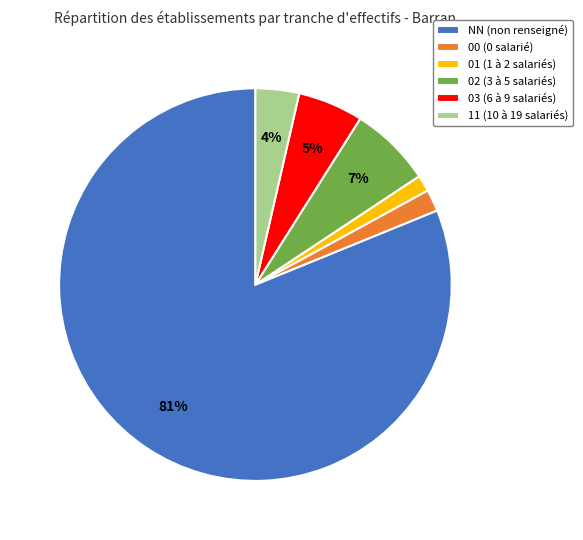

To the nearest percent, what is the difference between the largest and smallest slice percentages?

80%